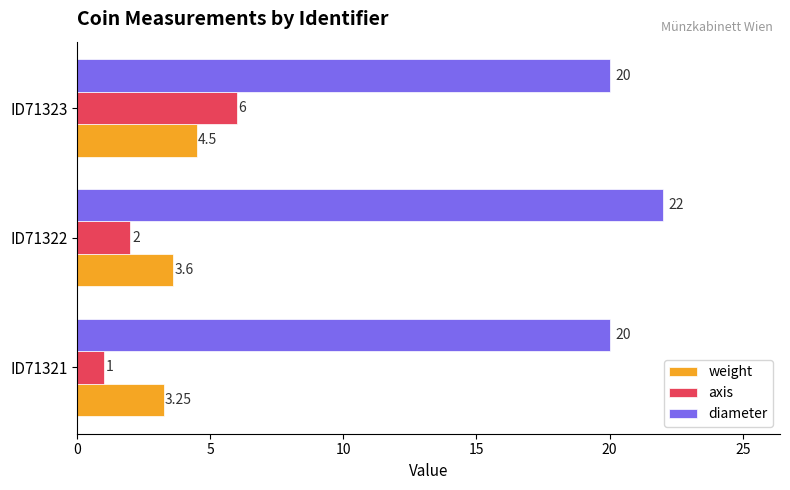

What is the difference between the maximum and minimum values in the diameter series?

2.0